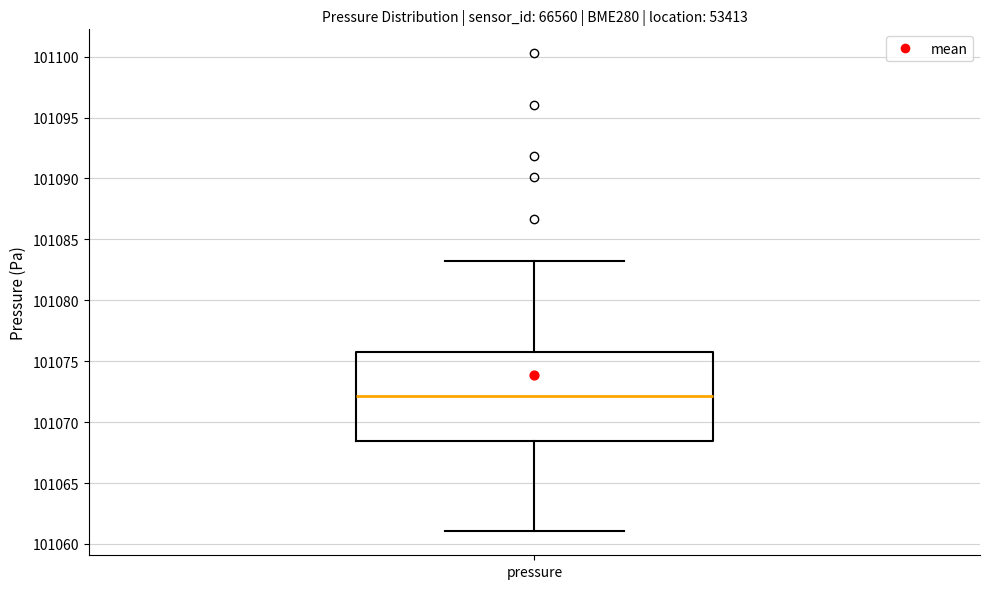

Where is the lower edge of the box for pressure on the y-axis? The values are not printed on the chart, so give them approximately, as read against the axis.

101068.5